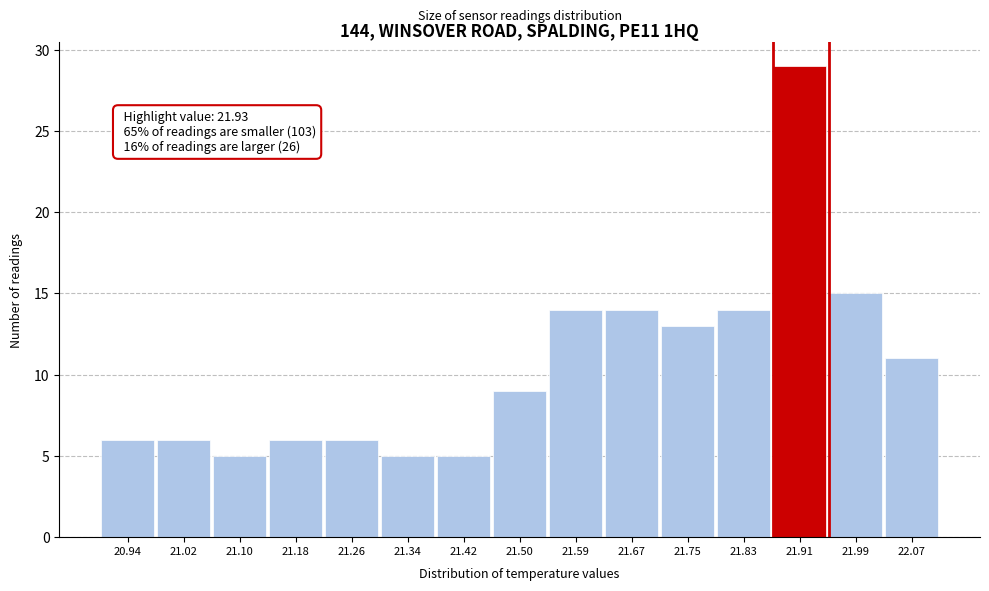

Which range on the x-axis has the tallest bar?

21.87 to 21.95